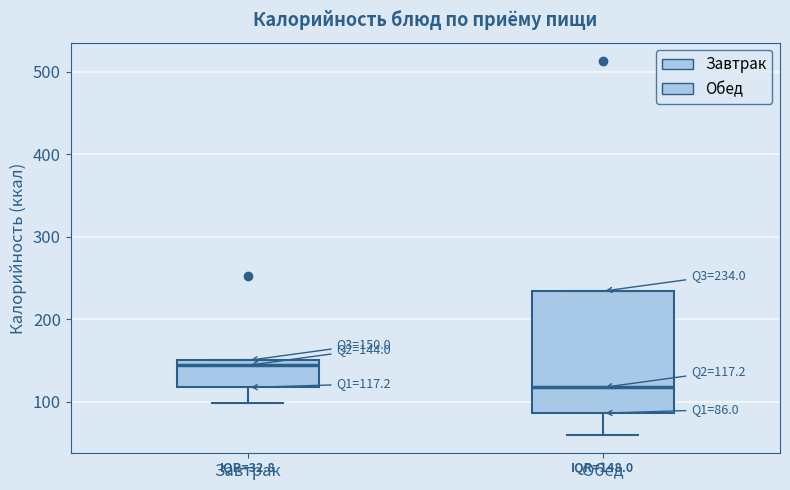

Comparing the boxes themselves (not the whiskers), which one is the tallest?

Обед